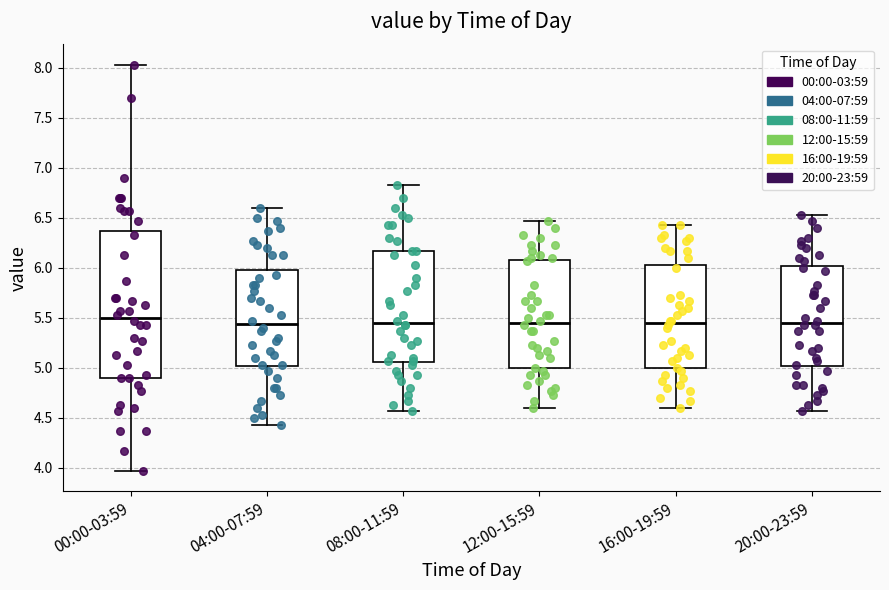

Where does the median line of the box for 00:00-03:59 sit on the y-axis? The values are not printed on the chart, so give them approximately, as read against the axis.

5.50